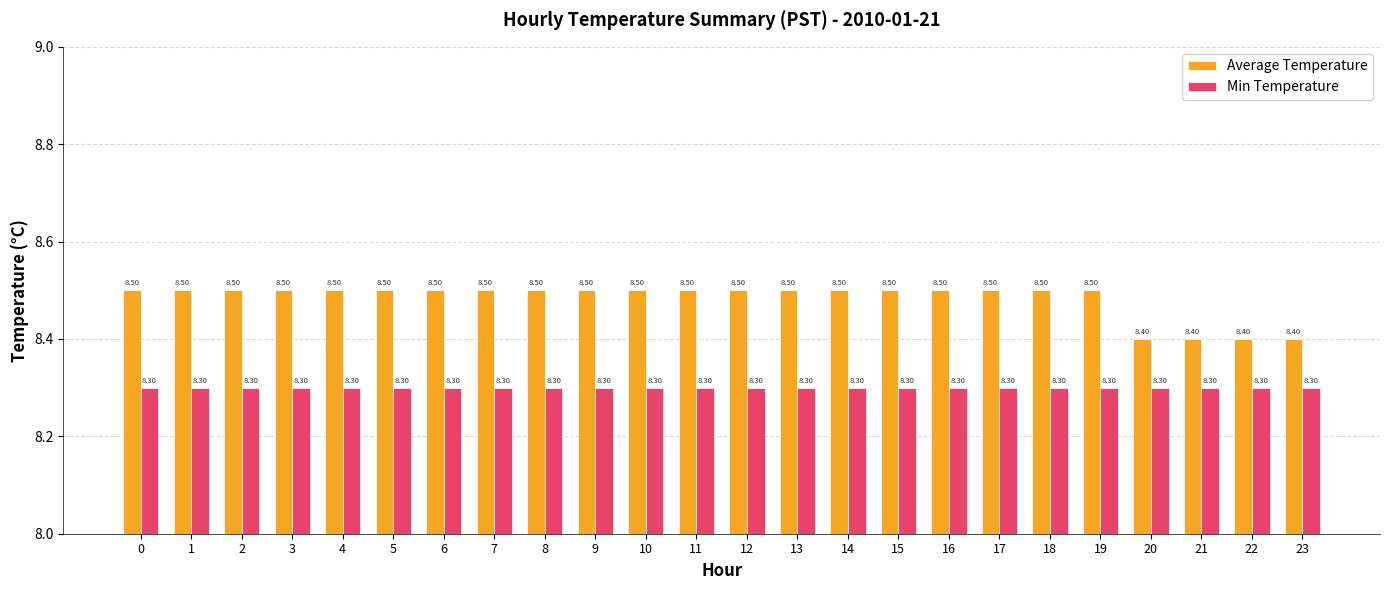

Is it true that Average Temperature equals 8.4 at 23?

True